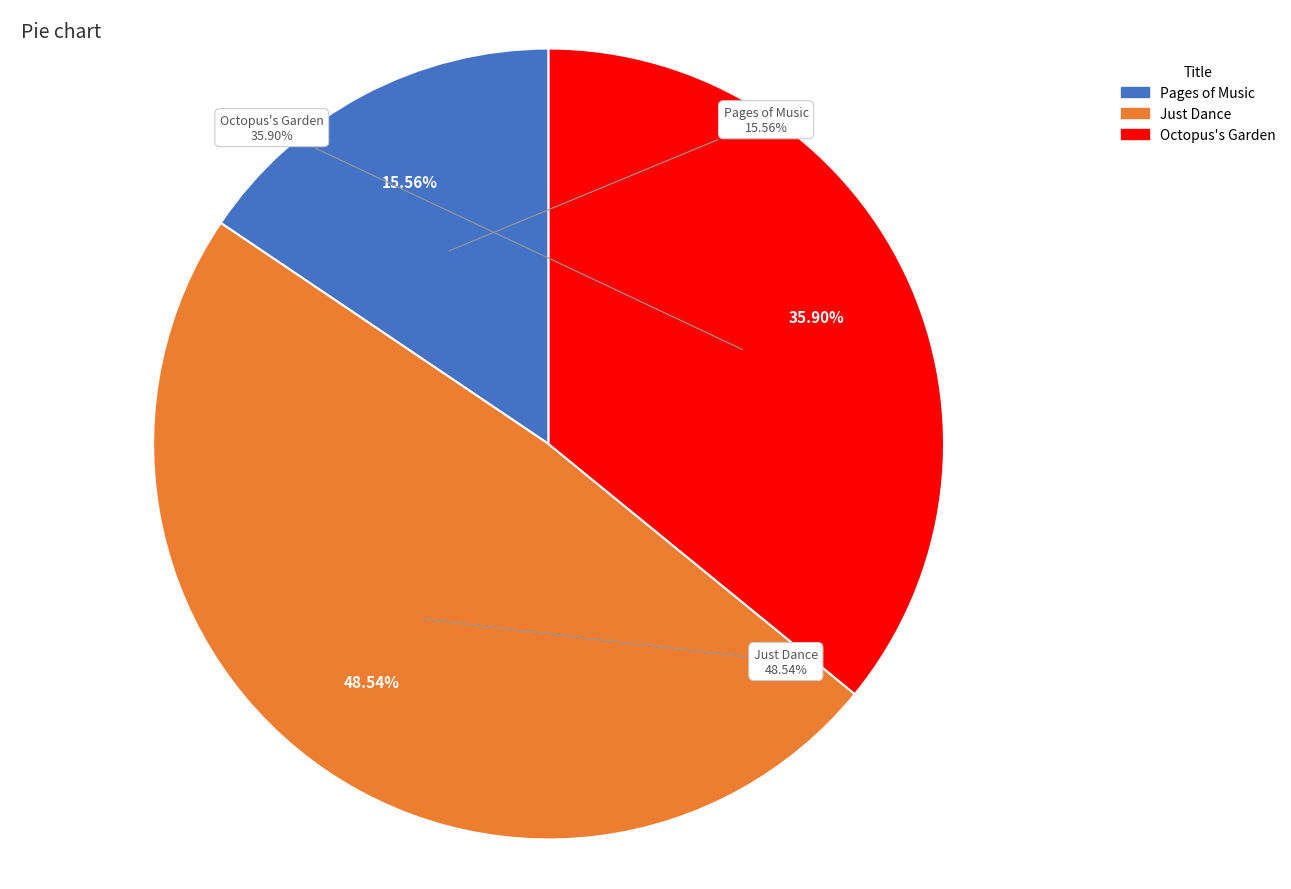

The Just Dance slice represents 49% of the pie. True or false?

True